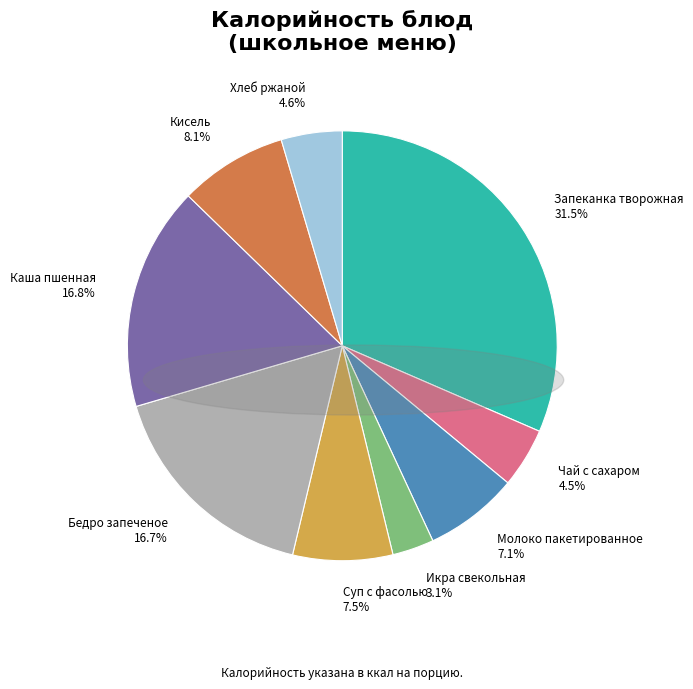

What percentage do Молоко пакетированное and Бедро запеченое together represent?

23.8%